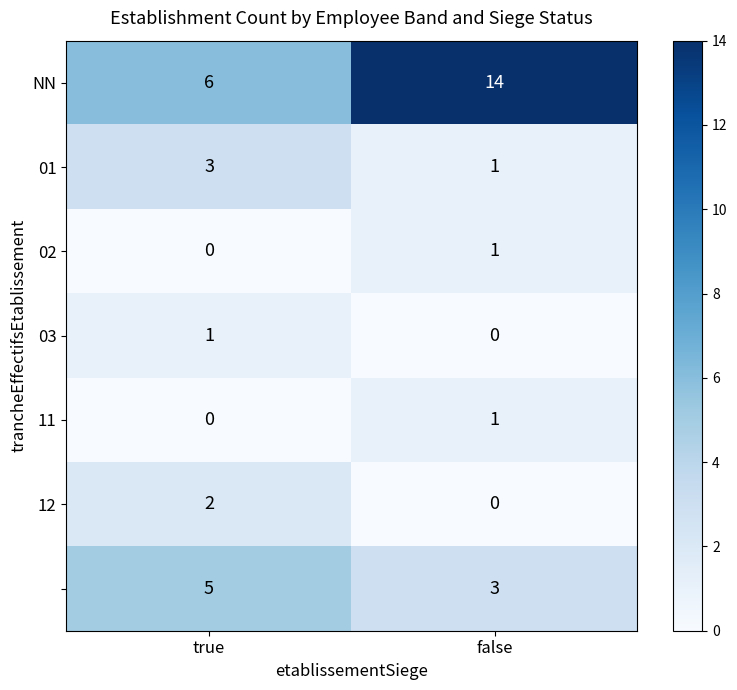

What is the total value across all series at true?

17